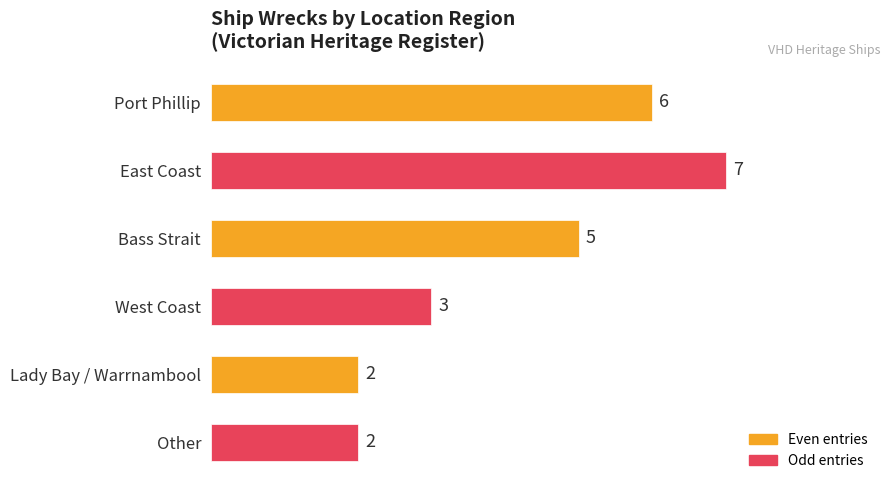

What is the smallest value displayed?

2